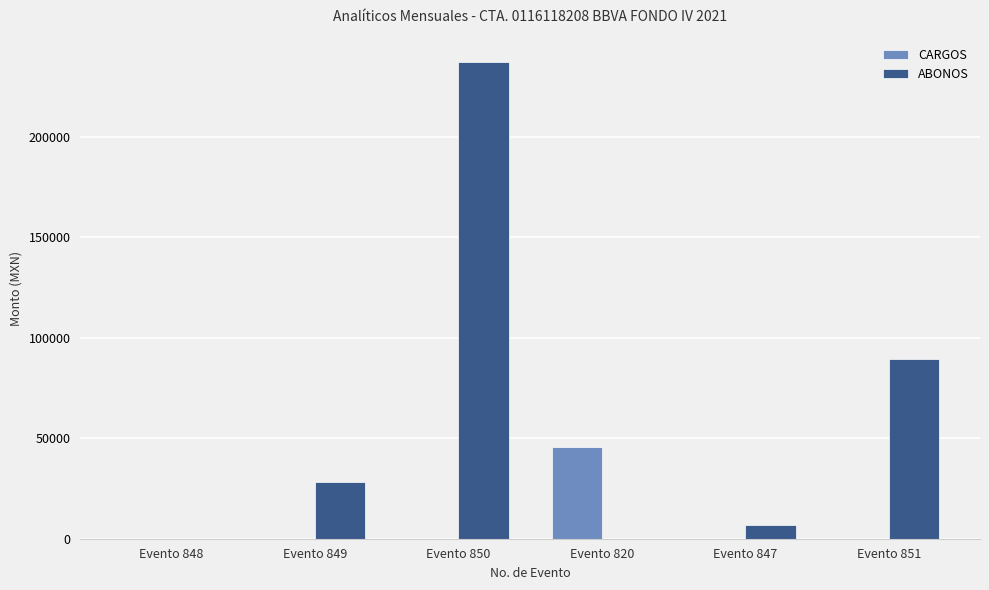

What is the highest value of the CARGOS series?

45887.8